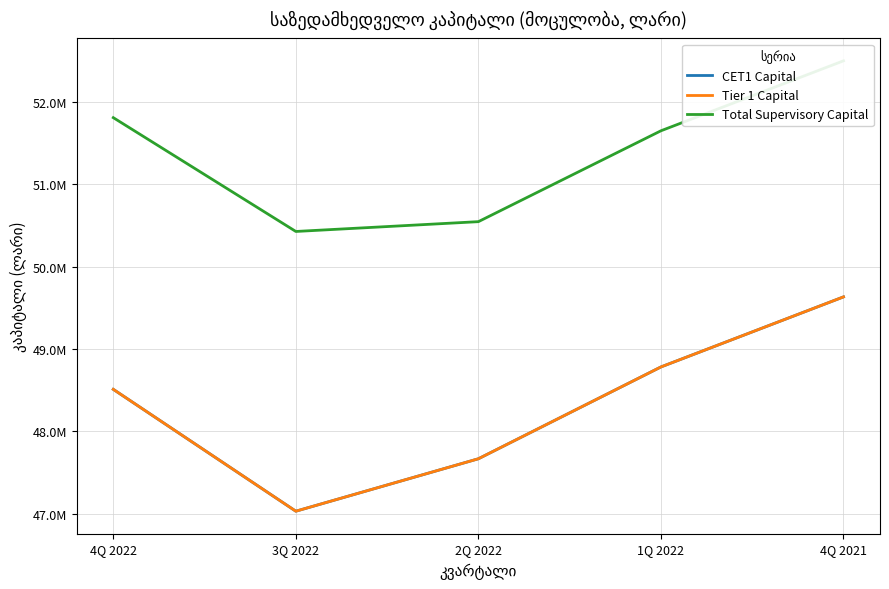

Read the CET1 Capital value at 4Q 2022.

48511184.5